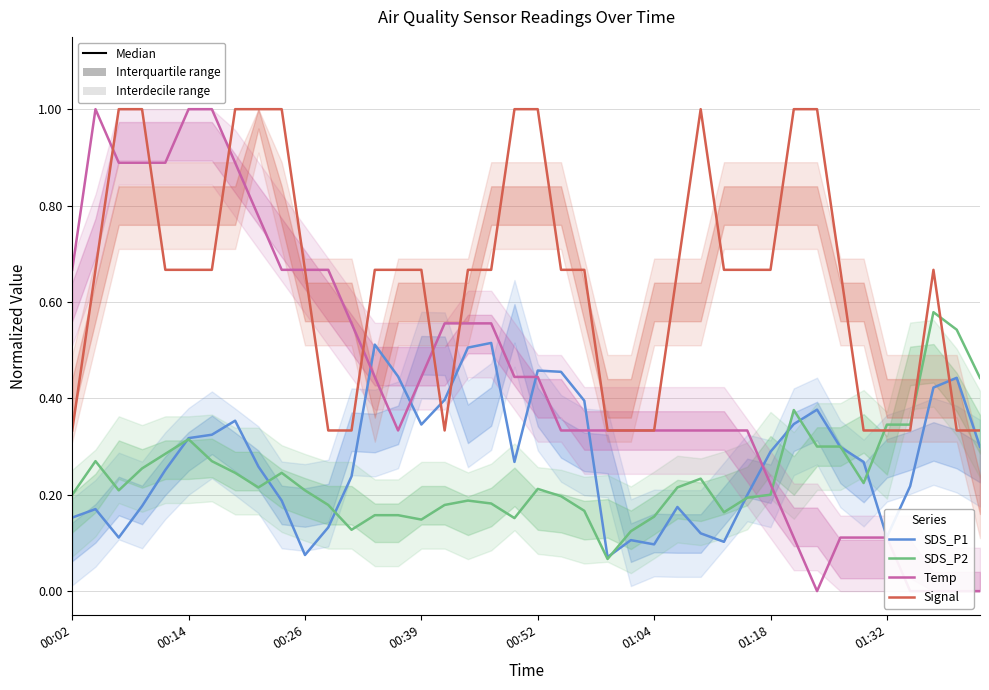

How many times do SDS_P1 and Temp cross each other?

5